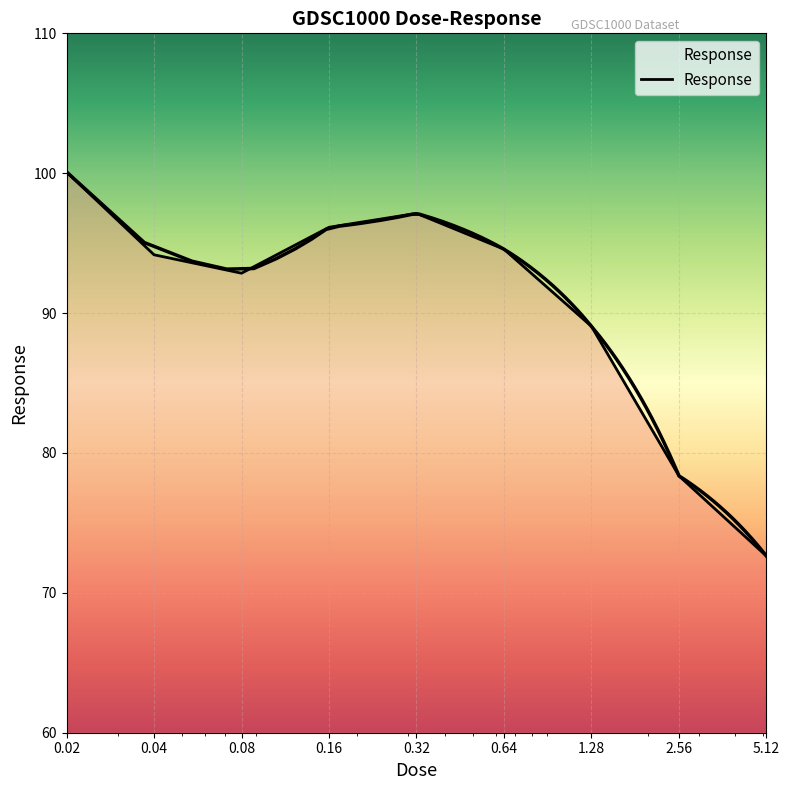

Reading left to right, list all the values displayed in this chart.

100.1	94.2	92.9	96.1	97.1	94.6	89.1	78.4	72.6